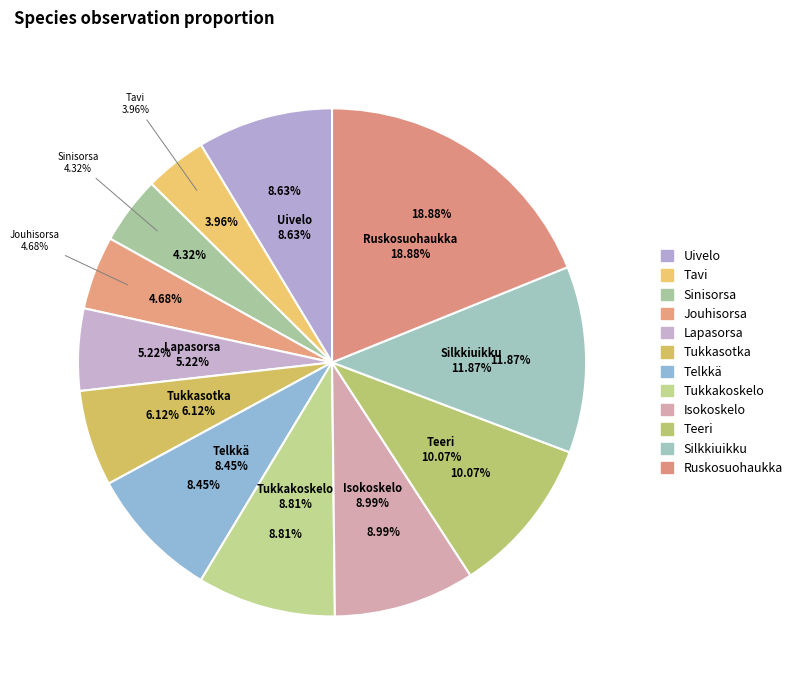

What percentage is the Silkkiuikku slice, to the nearest percent?

12%